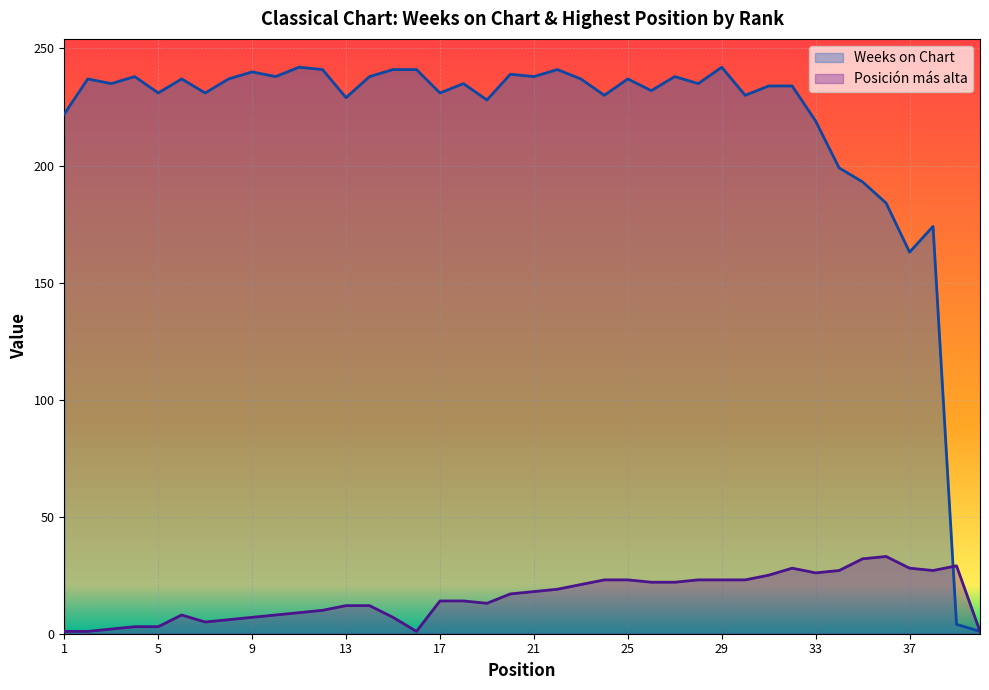

Reading right to left, extract all data points from this chart.

Weeks on Chart: 1	4	174	163	184	193	199	219	234	234	230	242	235	238	232	237	230	237	241	238	239	228	235	231	241	241	238	229	241	242	238	240	237	231	237	231	238	235	237	222
Posición más alta: 1	29	27	28	33	32	27	26	28	25	23	23	23	22	22	23	23	21	19	18	17	13	14	14	1	7	12	12	10	9	8	7	6	5	8	3	3	2	1	1